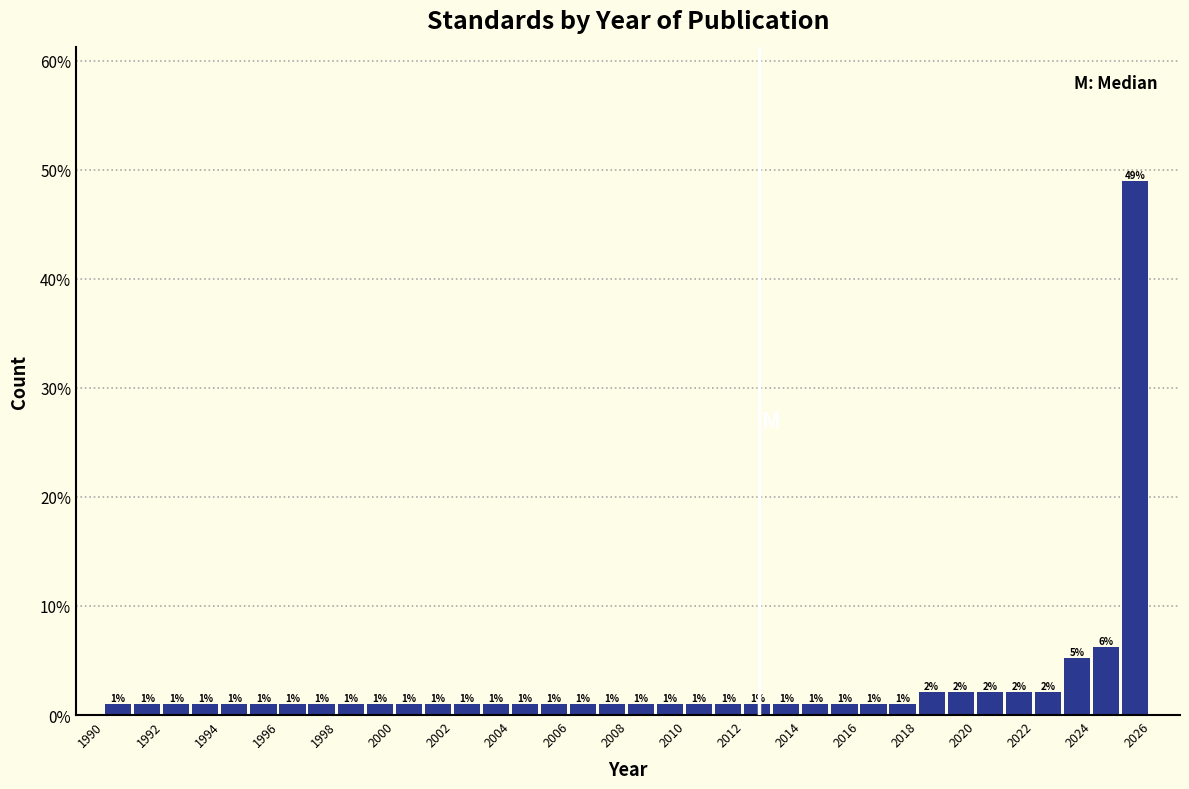

Over which range of the x-axis is the bar tallest?

2025 to 2026